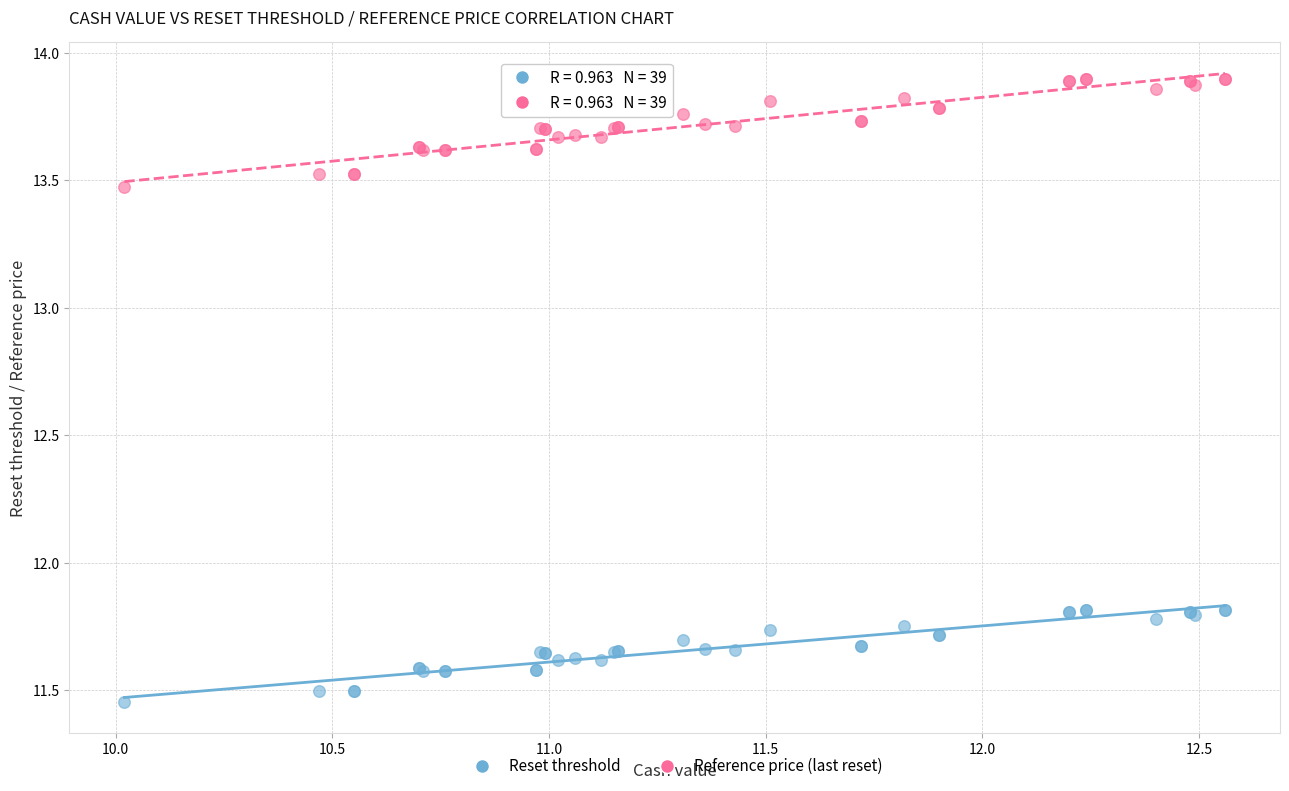

Which series reaches the maximum Y coordinate?

Reference price (last reset)